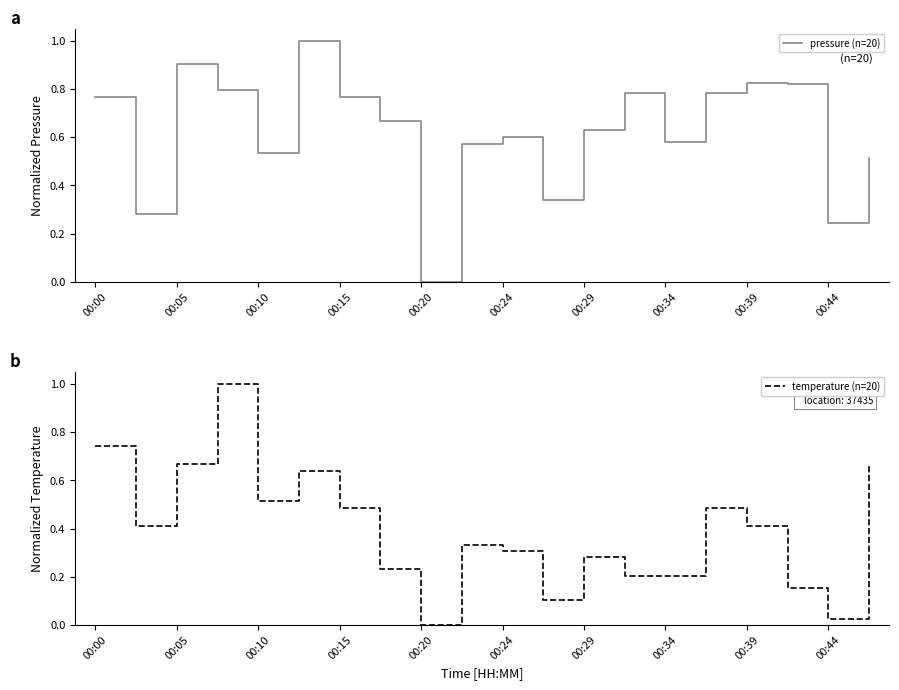

What are all the series names shown in the legend?

pressure (n=20), temperature (n=20)